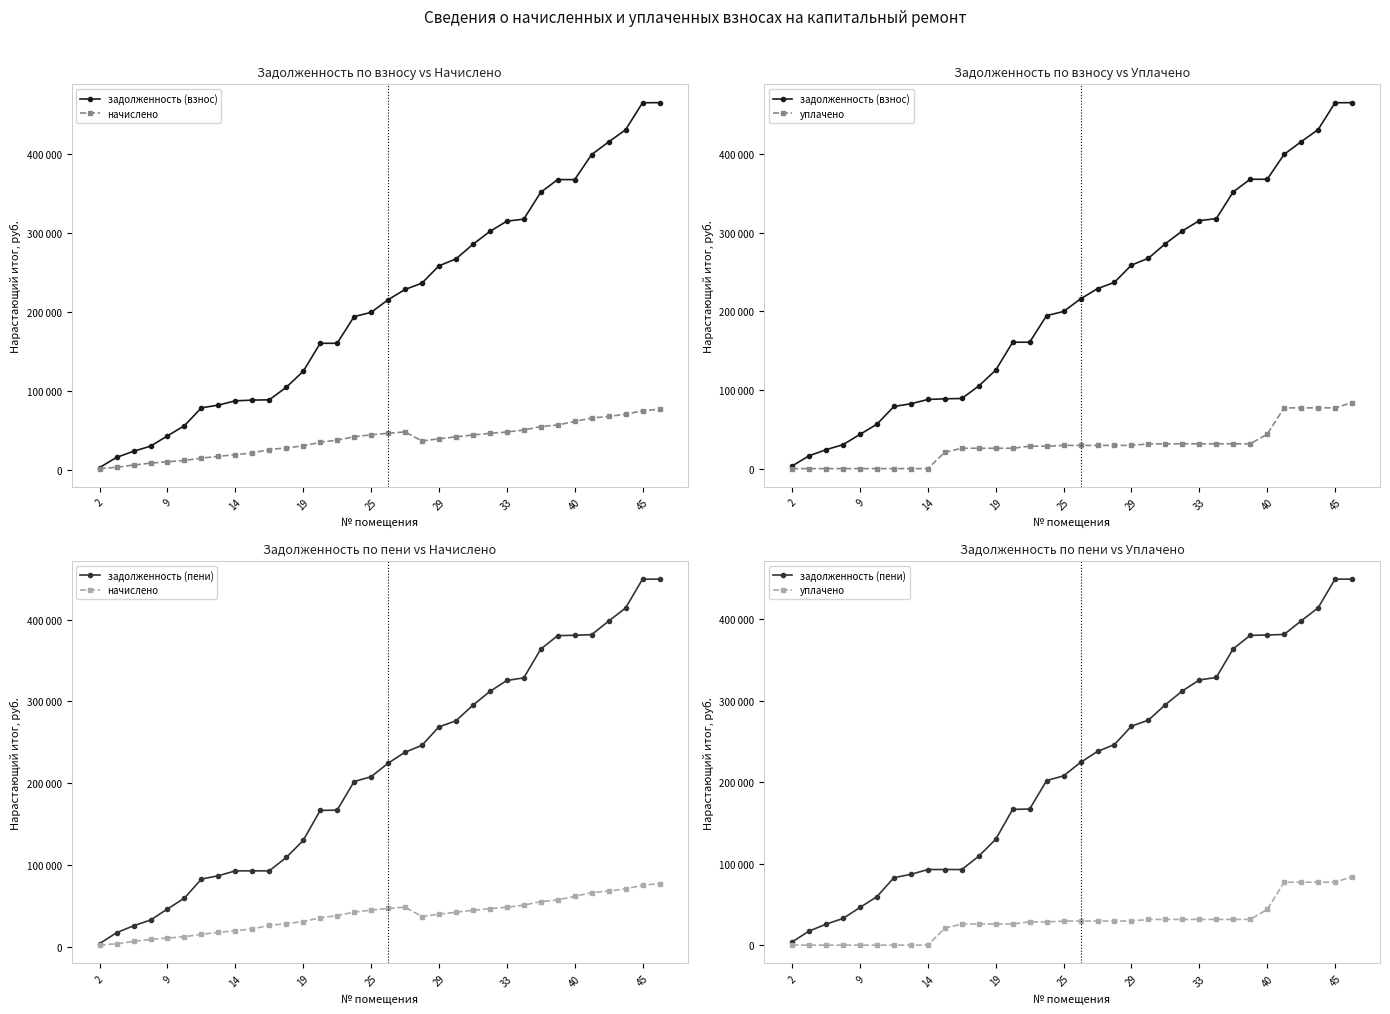

Does the chart have visible grid lines?

No